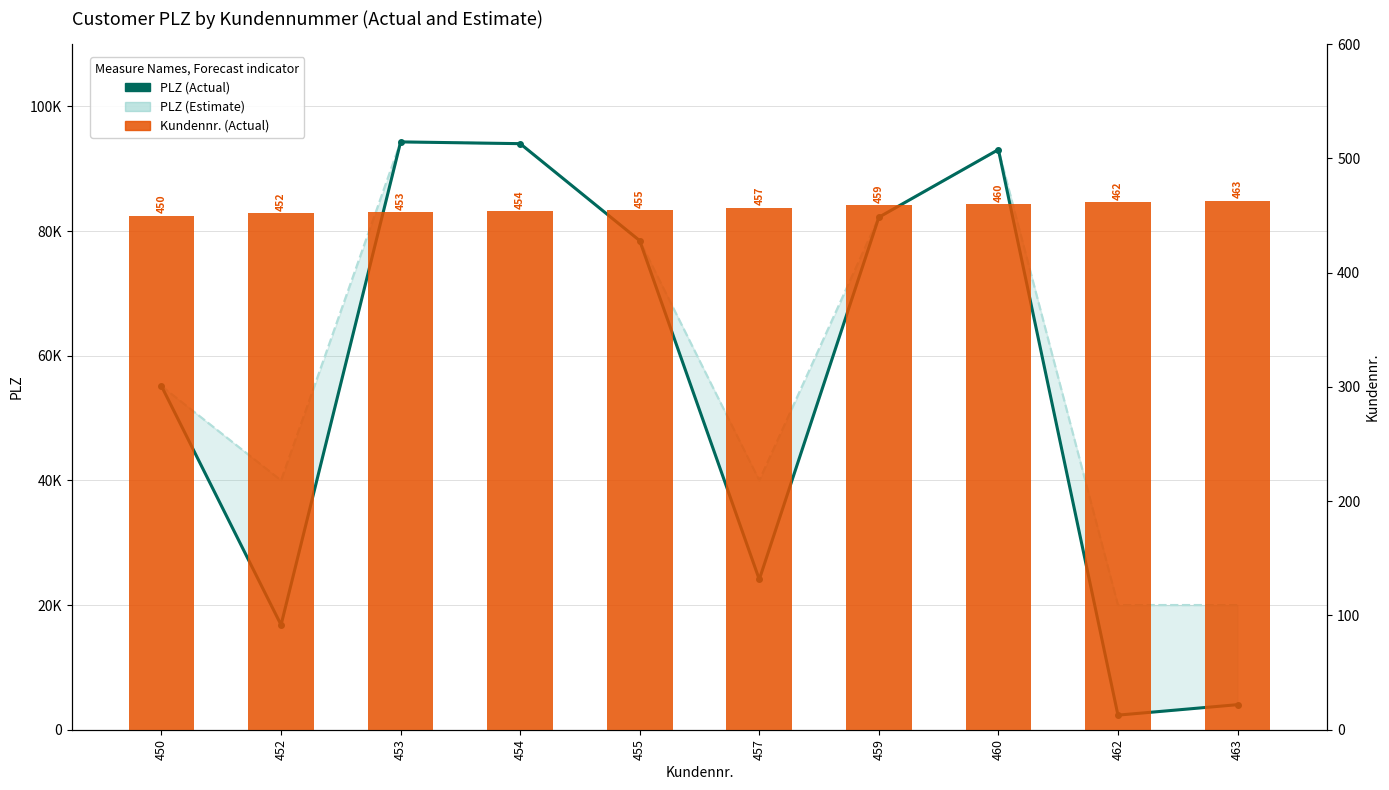

What is the spread (max minus min) of values at 454?

93578